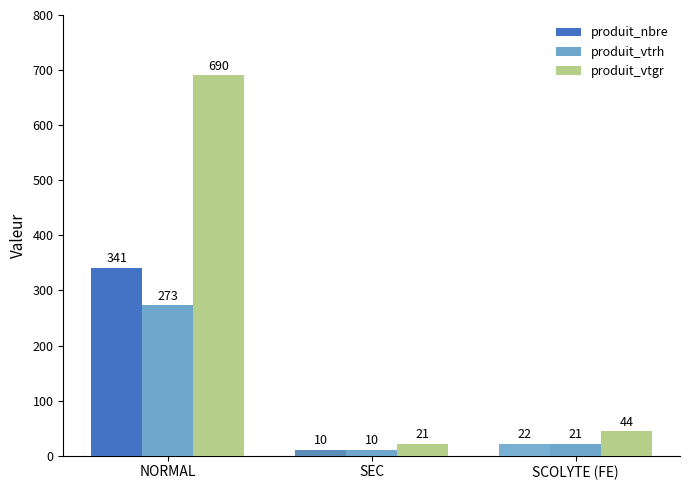

Between NORMAL and SCOLYTE (FE), which series saw the biggest shift?

produit_vtgr